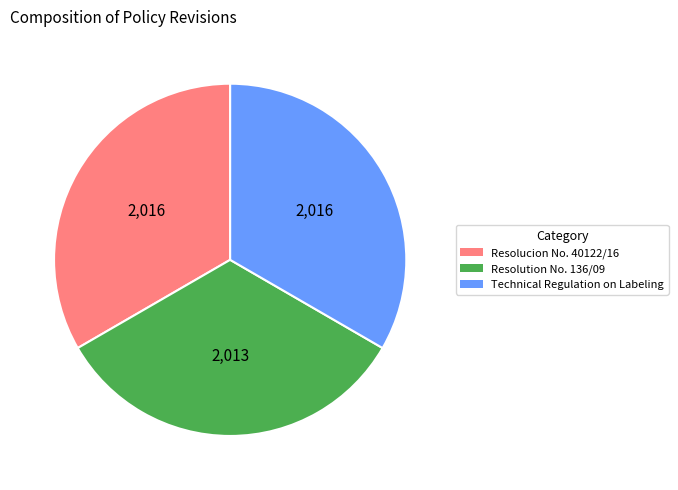

Does Resolucion No. 40122/16 account for over 50% of the chart?

No